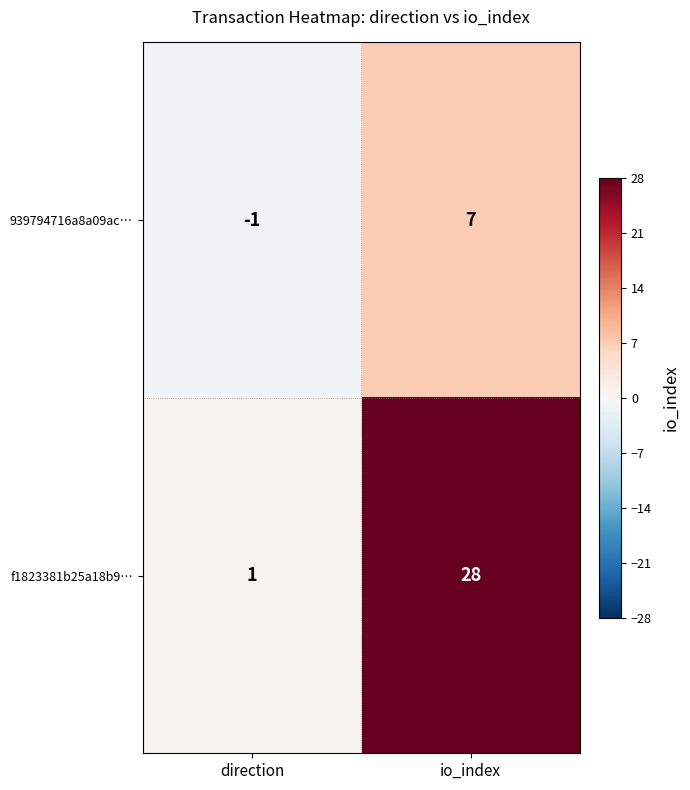

How many values in 939794716a8a09ac… are above zero?

1